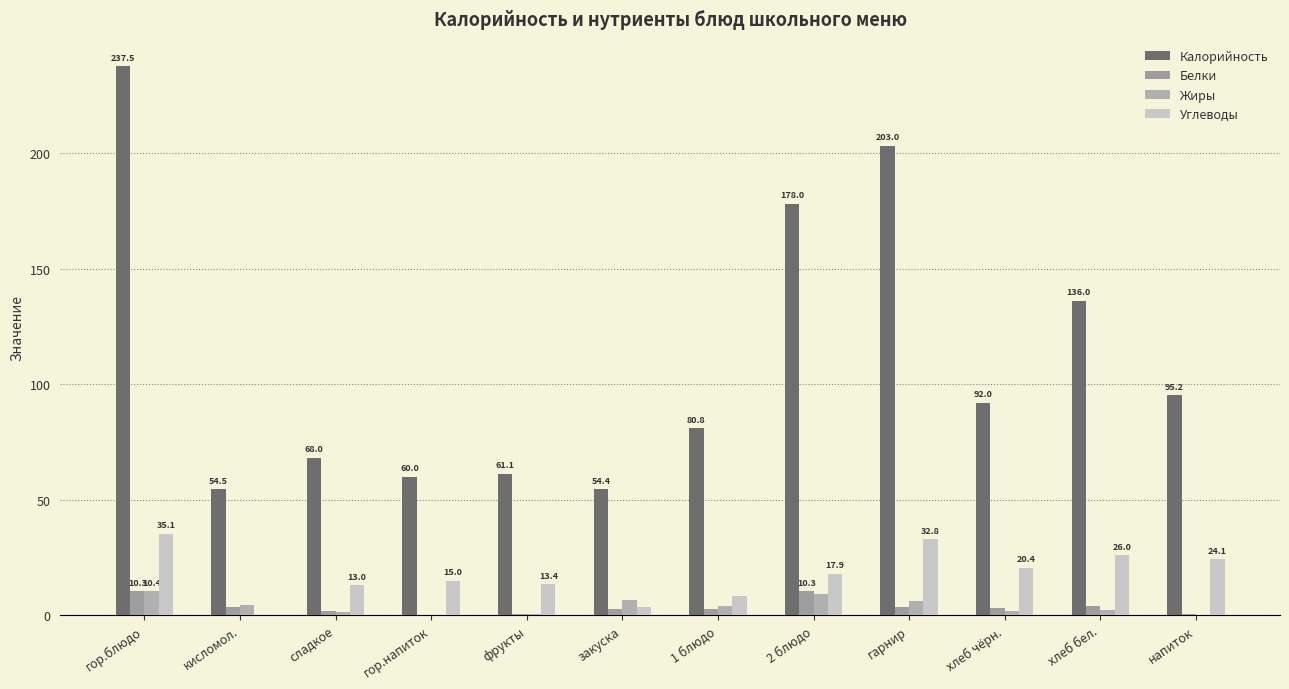

List the labels in order of Жиры value, largest first.

гор.блюдо, 2 блюдо, закуска, гарнир, кисломол., 1 блюдо, хлеб бел., хлеб чёрн., сладкое, фрукты, гор.напиток, напиток